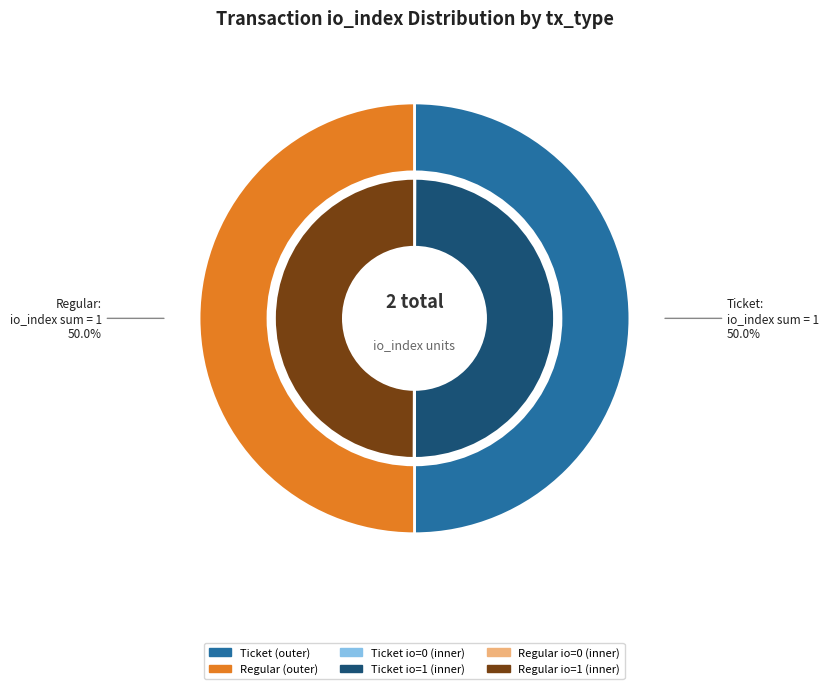

Count the number of slices in the pie.

4